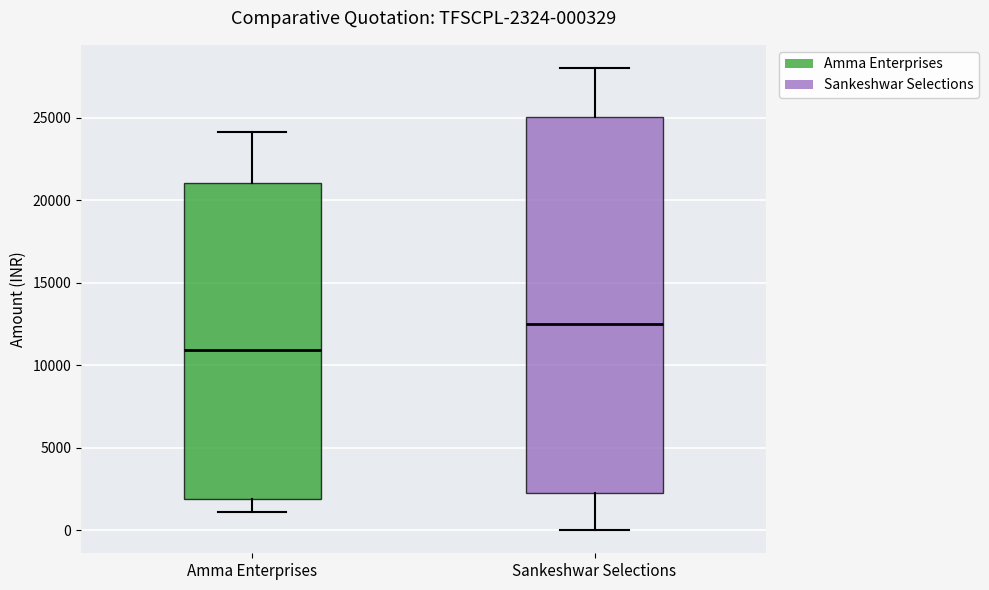

Which box has the lowest median line?

Amma Enterprises